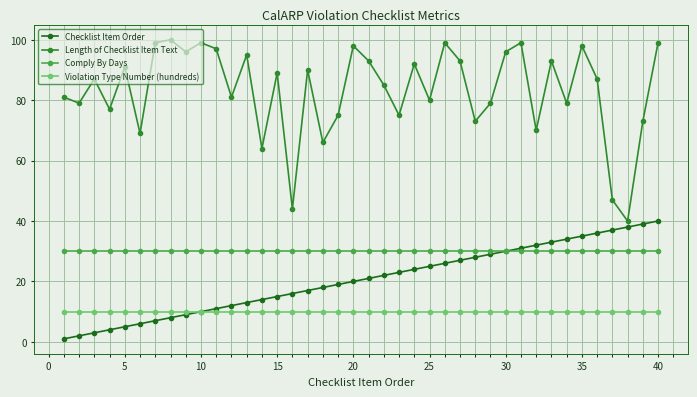

True or false: Length of Checklist Item Text and Violation Type Number (hundreds) intersect in this chart.

False